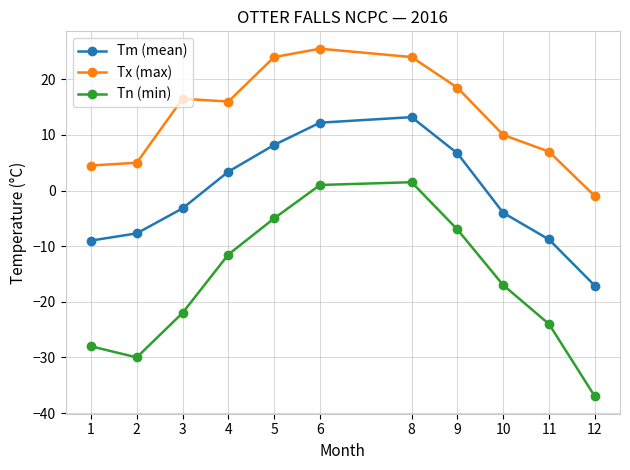

What is the average value of the Tm (mean) series?

-0.6